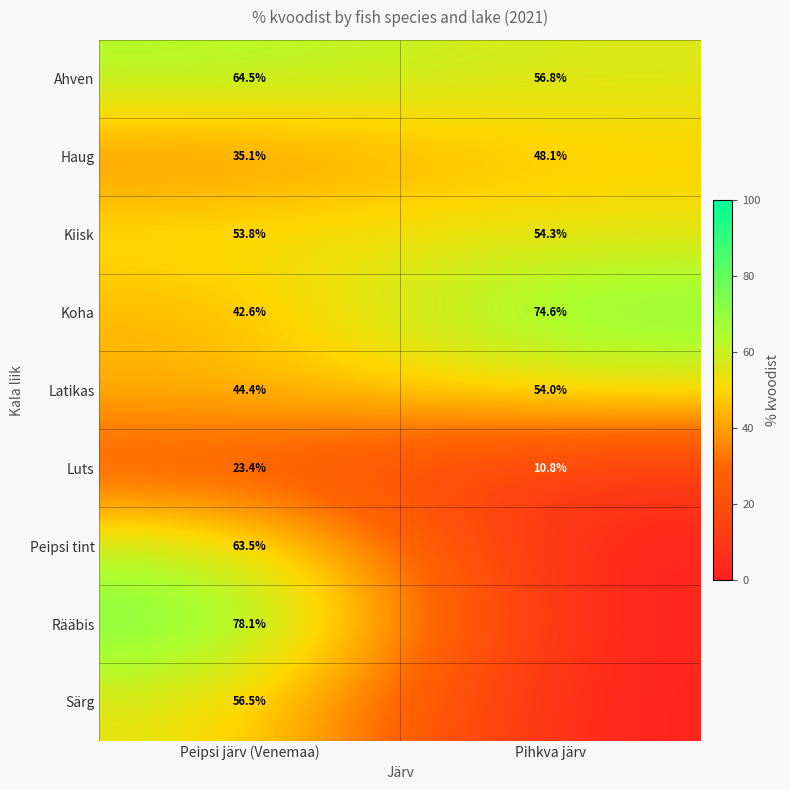

Where does the Haug series first go above 48?

Pihkva järv